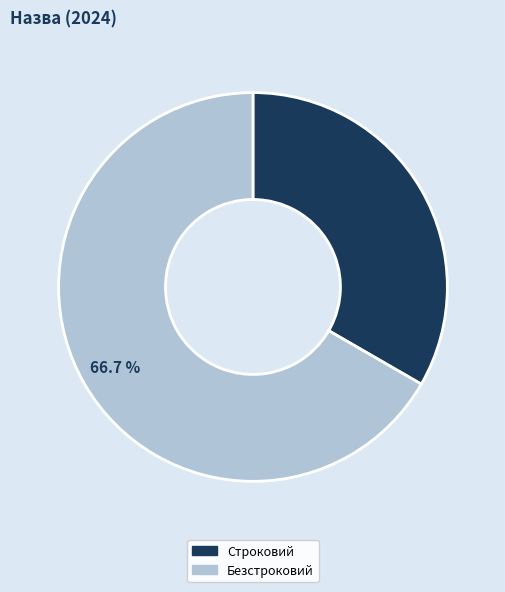

Rank the categories by value from lowest to highest.

Строковий, Безстроковий